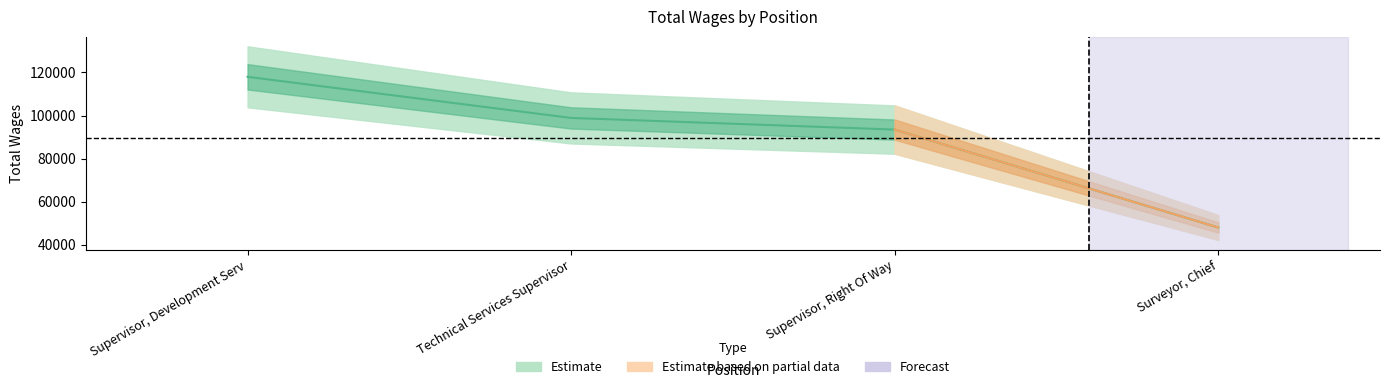

What is the sum of the values at Surveyor, Chief and Technical Services Supervisor?

146871